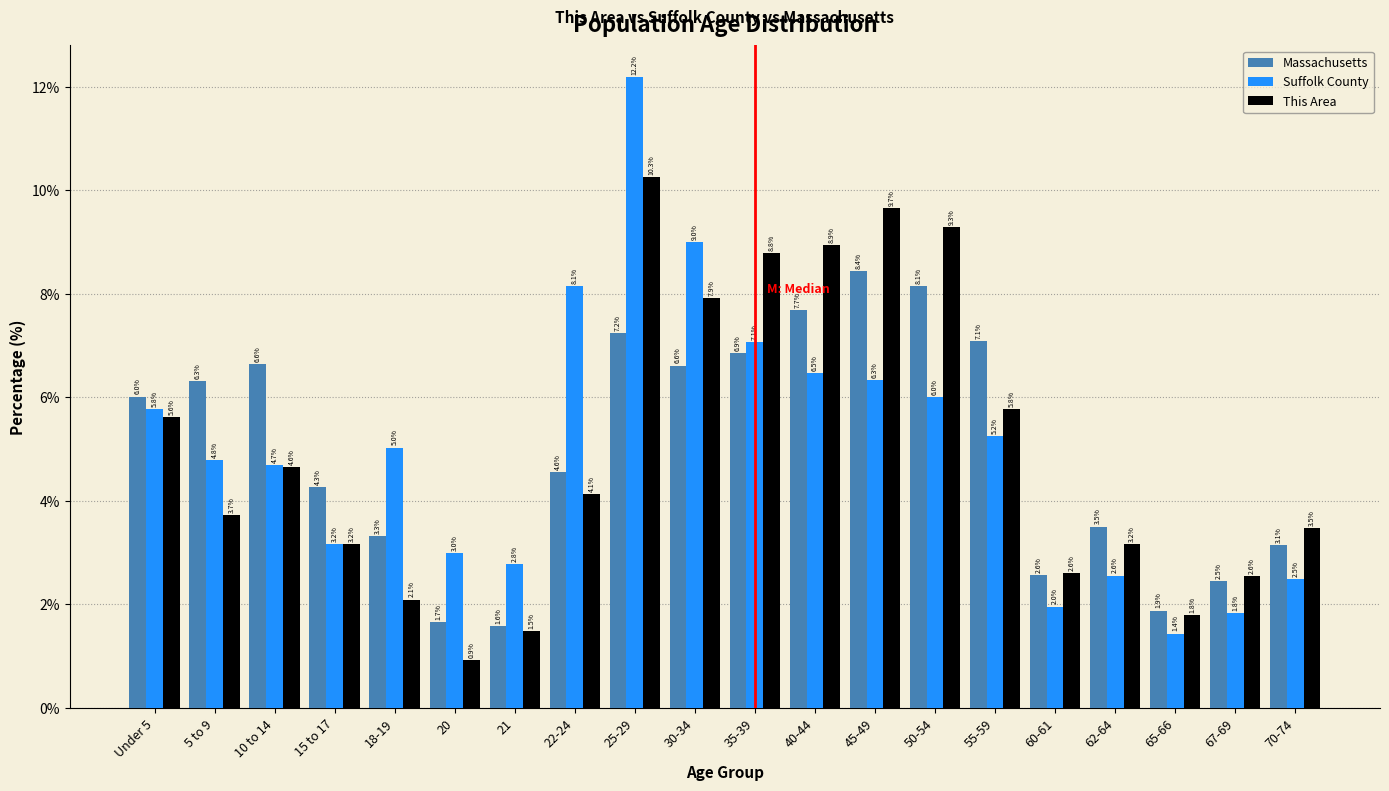

Reading right to left, list all the values displayed in this chart.

Massachusetts: 70-74=3.1	67-69=2.5	65-66=1.9	62-64=3.5	60-61=2.6	55-59=7.1	50-54=8.1	45-49=8.4	40-44=7.7	35-39=6.9	30-34=6.6	25-29=7.2	22-24=4.6	21=1.6	20=1.7	18-19=3.3	15 to 17=4.3	10 to 14=6.6	5 to 9=6.3	Under 5=6.0
Suffolk County: 70-74=2.5	67-69=1.8	65-66=1.4	62-64=2.6	60-61=2.0	55-59=5.2	50-54=6.0	45-49=6.3	40-44=6.5	35-39=7.1	30-34=9.0	25-29=12.2	22-24=8.1	21=2.8	20=3.0	18-19=5.0	15 to 17=3.2	10 to 14=4.7	5 to 9=4.8	Under 5=5.8
This Area: 70-74=3.5	67-69=2.6	65-66=1.8	62-64=3.2	60-61=2.6	55-59=5.8	50-54=9.3	45-49=9.7	40-44=8.9	35-39=8.8	30-34=7.9	25-29=10.3	22-24=4.1	21=1.5	20=0.9	18-19=2.1	15 to 17=3.2	10 to 14=4.6	5 to 9=3.7	Under 5=5.6